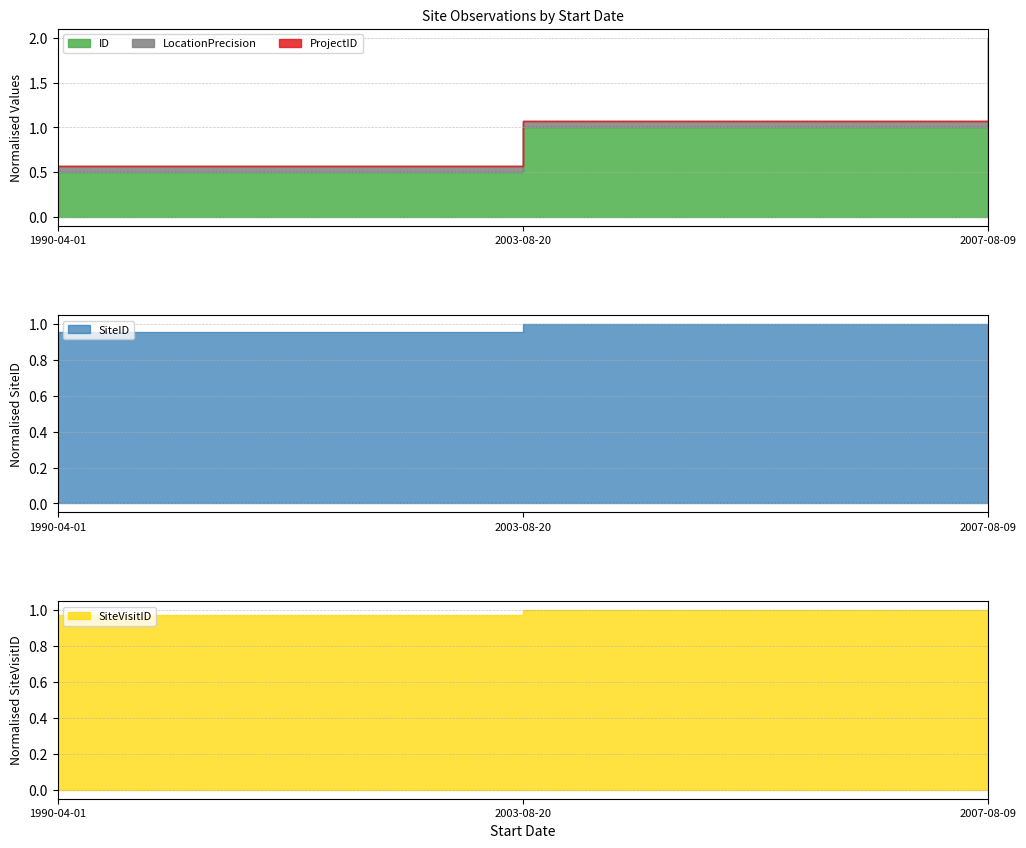

How many lines are shown in the chart?

5